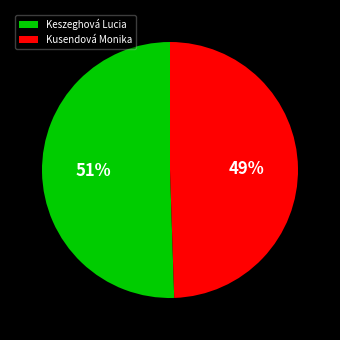

Between Kusendová Monika and Keszeghová Lucia, which is larger?

Keszeghová Lucia